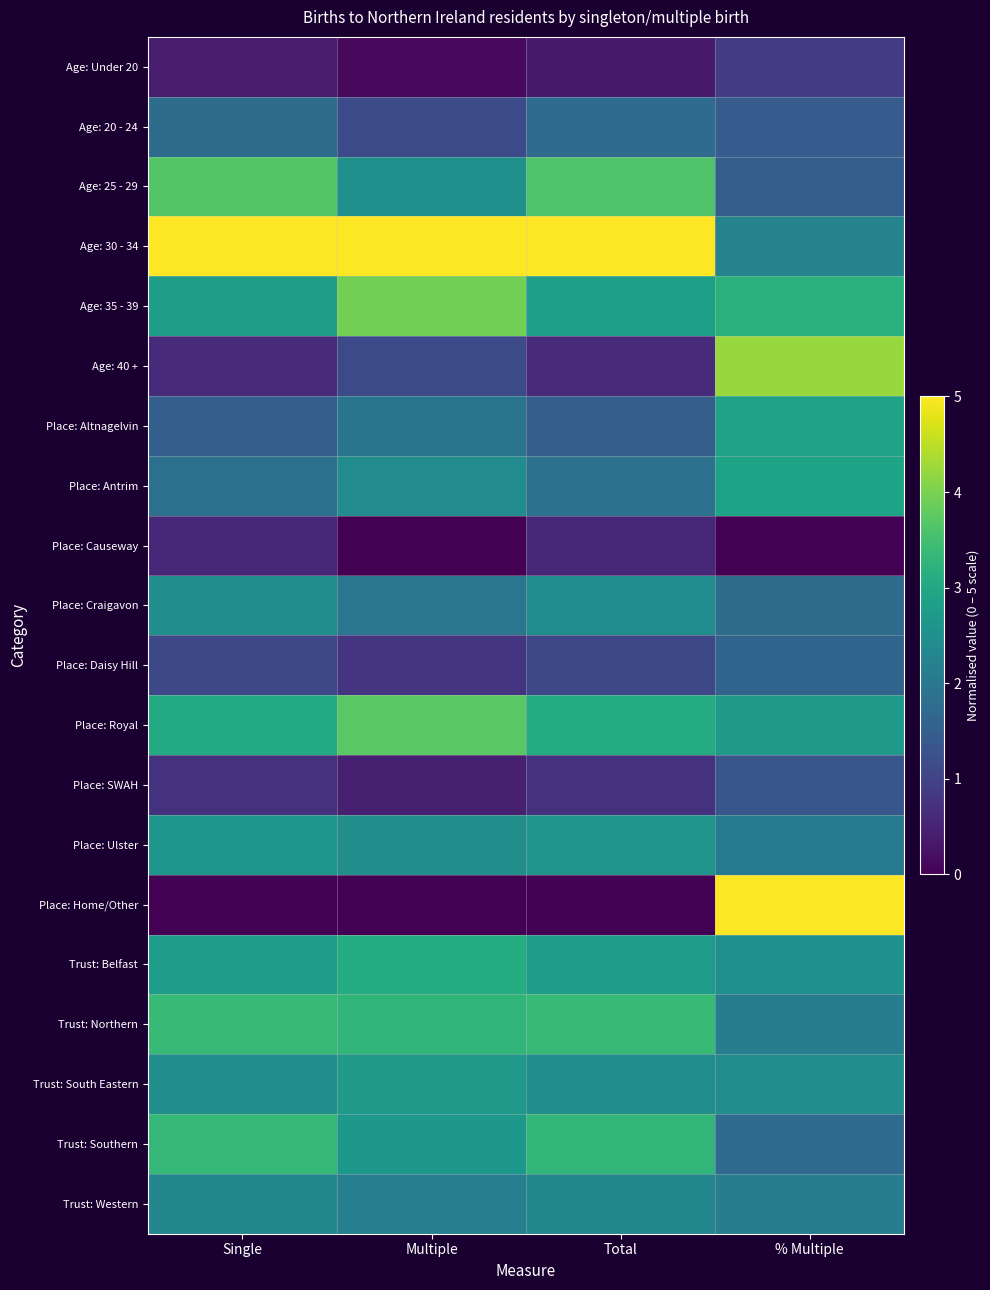

What is the spread (max minus min) of values at Multiple?

5.0